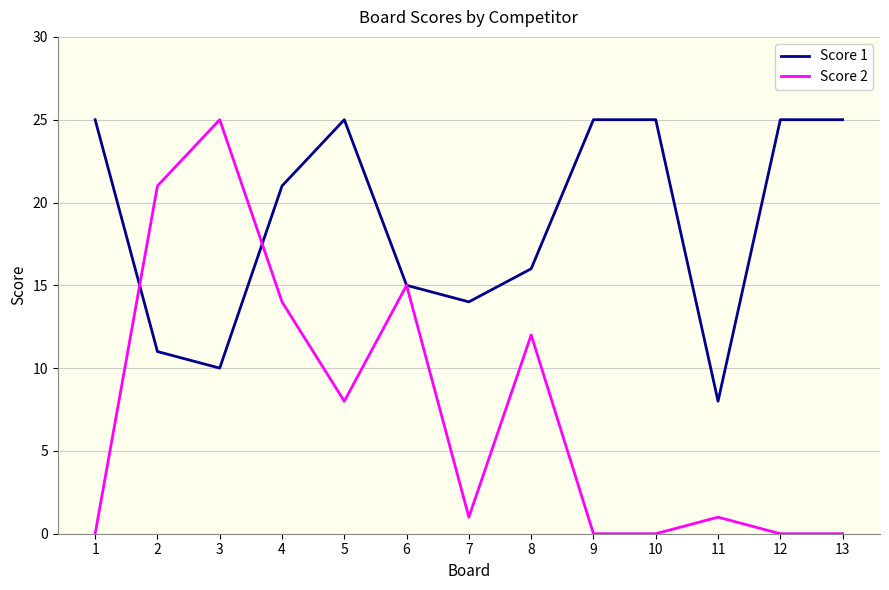

Which series has the largest total across all categories?

Score 1